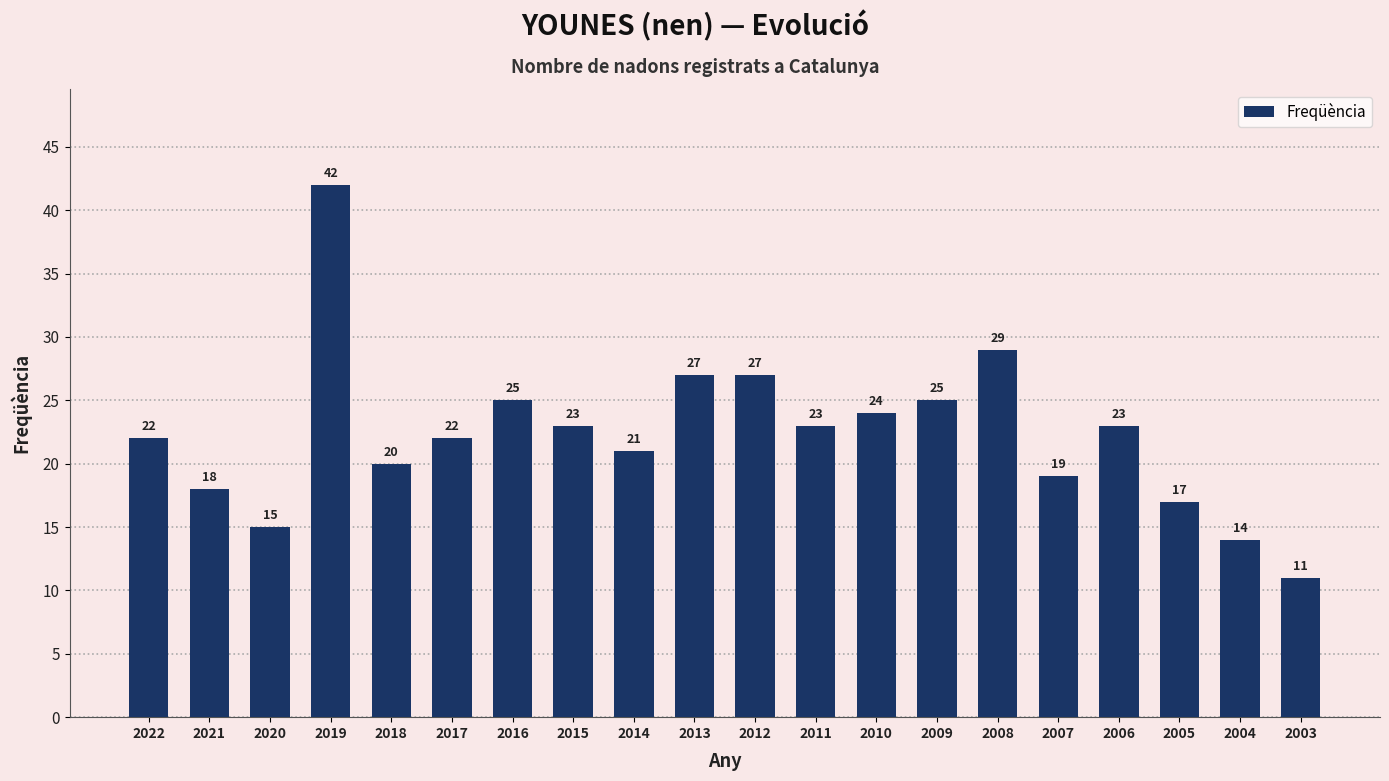

Reading left to right, what are all the values shown in this chart?

22	18	15	42	20	22	25	23	21	27	27	23	24	25	29	19	23	17	14	11